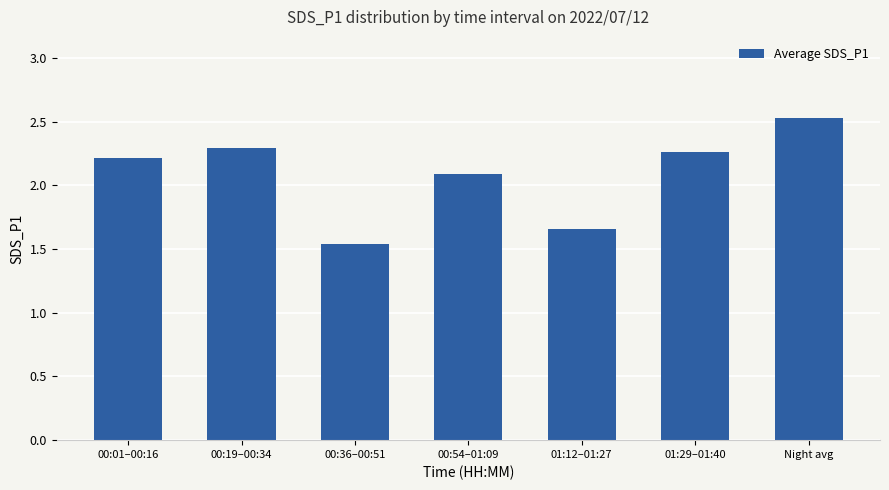

Is it true that the value at 01:12–01:27 is 2.7?

False